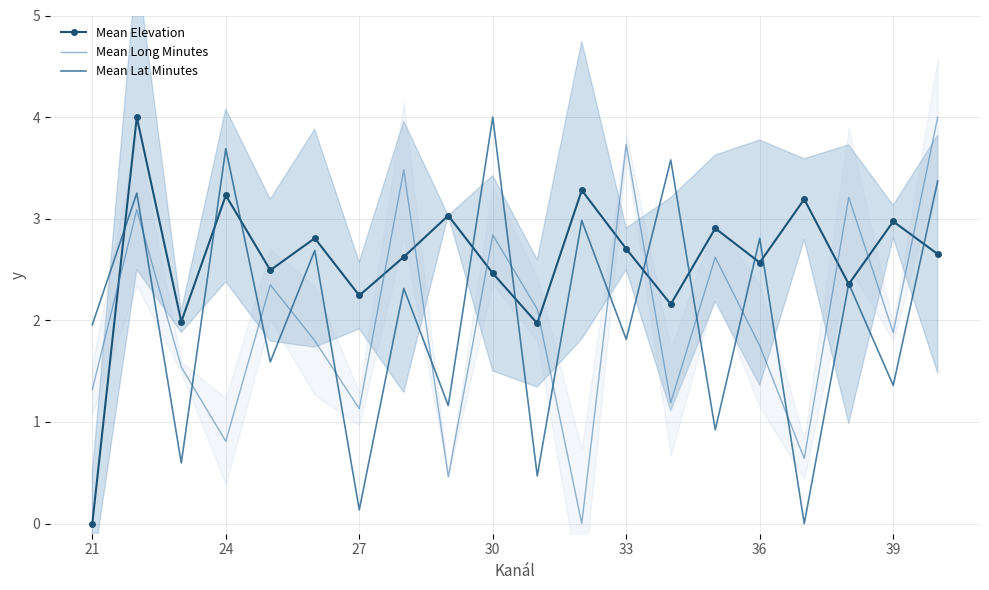

Reading left to right, transcribe all the data shown in this chart.

Mean Elevation: 0.0	4.0	2.0	3.2	2.5	2.8	2.2	2.6	3.0	2.5	2.0	3.3	2.7	2.2	2.9	2.6	3.2	2.4	3.0	2.7
Mean Long Minutes: 1.3	3.1	1.5	0.8	2.4	1.8	1.1	3.5	0.5	2.8	2.1	0.0	3.7	1.2	2.6	1.8	0.6	3.2	1.9	4.0
Mean Lat Minutes: 2.0	3.3	0.6	3.7	1.6	2.7	0.1	2.3	1.2	4.0	0.5	3.0	1.8	3.6	0.9	2.8	0.0	2.4	1.4	3.4